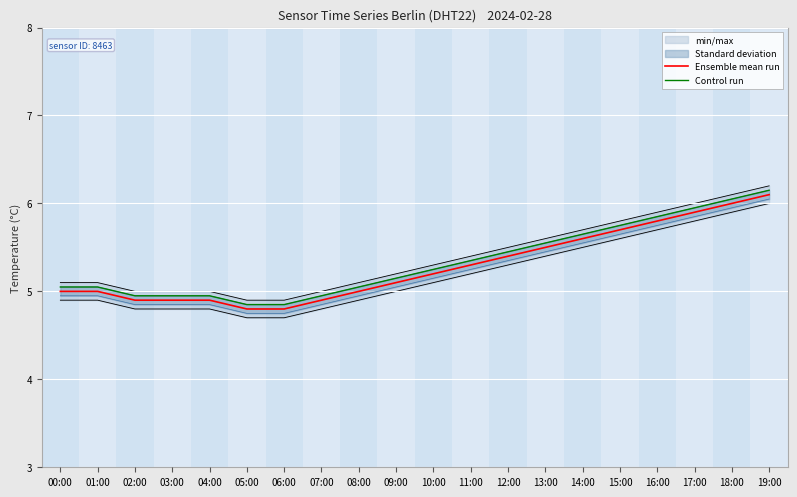

What is the value of the Control run point at the 3rd from the left?

5.0